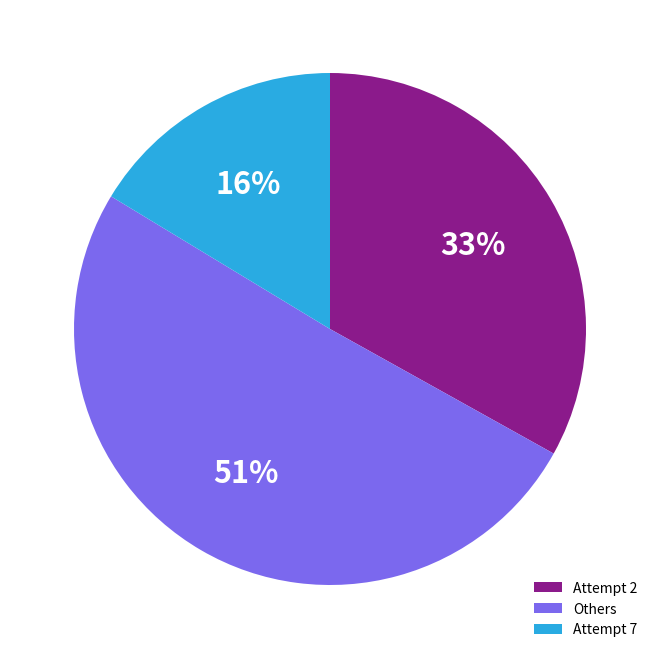

To the nearest percent, what is the average slice percentage?

33%